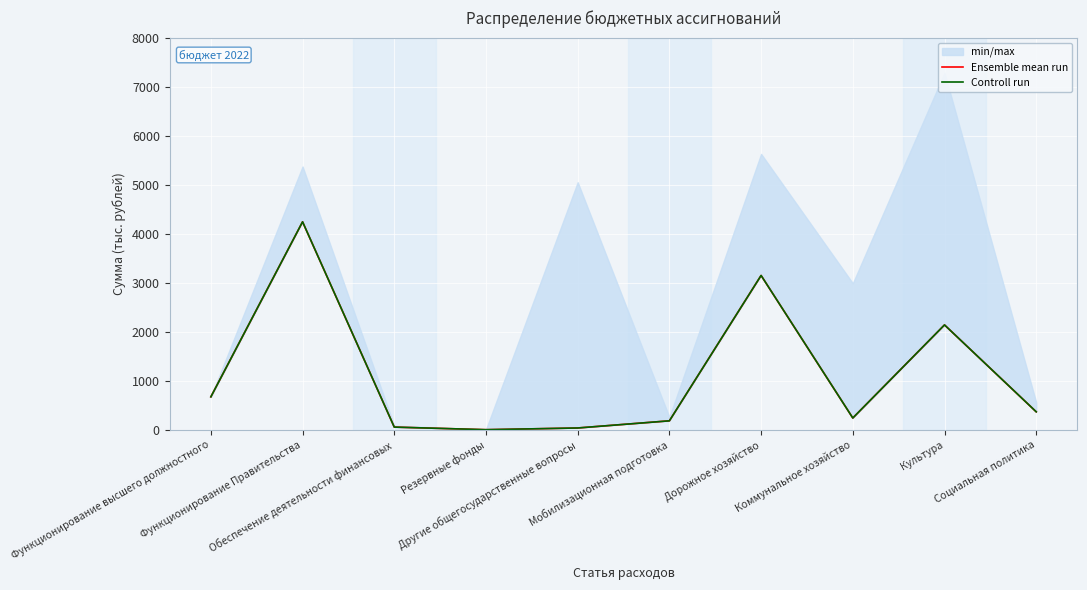

At which category does Controll run reach its first local valley?

Резервные фонды